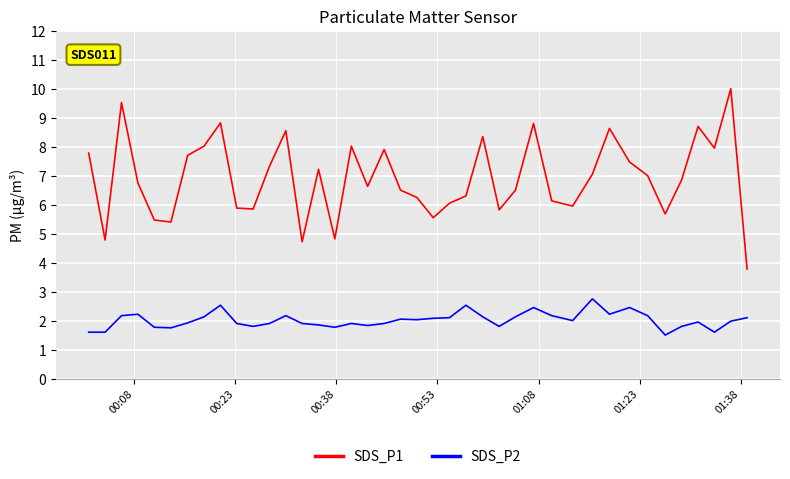

Which series has the largest total across all categories?

SDS_P1